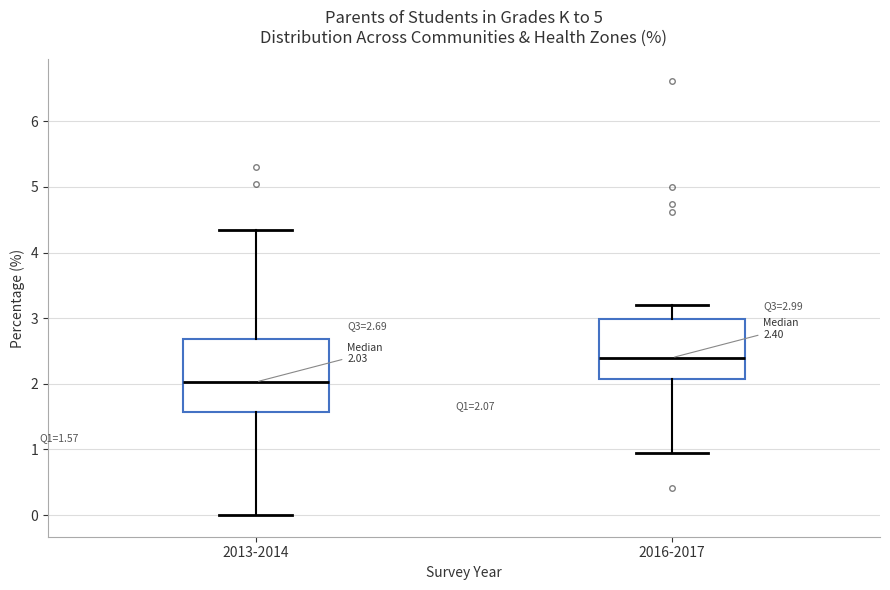

Which box has the highest median line?

2016-2017